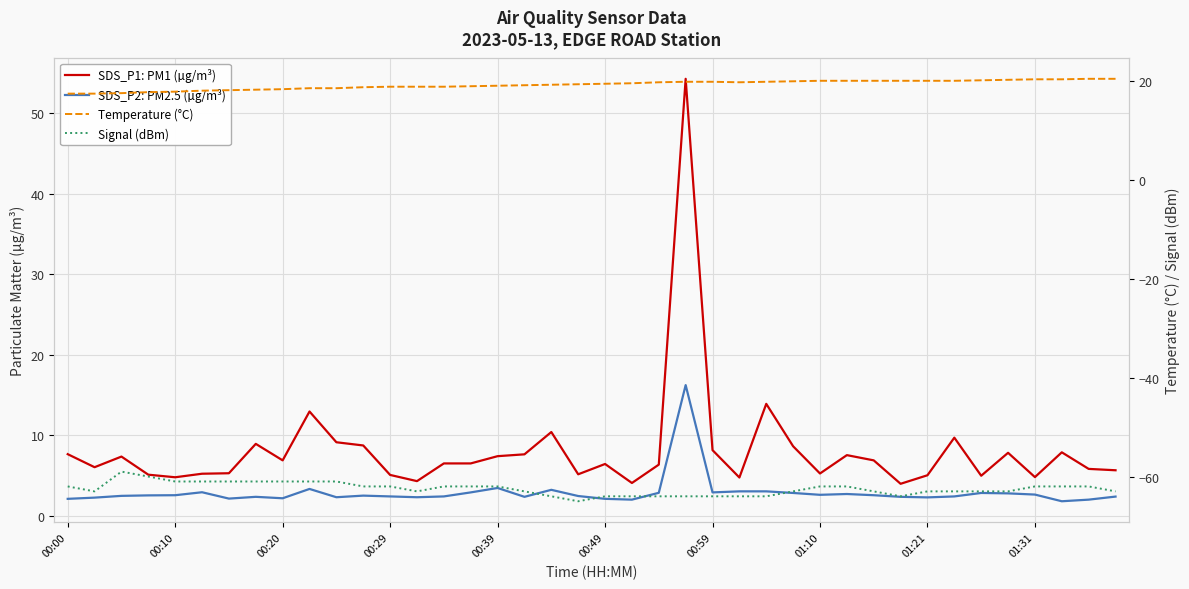

True or false: SDS_P1: PM1 (µg/m³) and Signal (dBm) cross at least once.

False